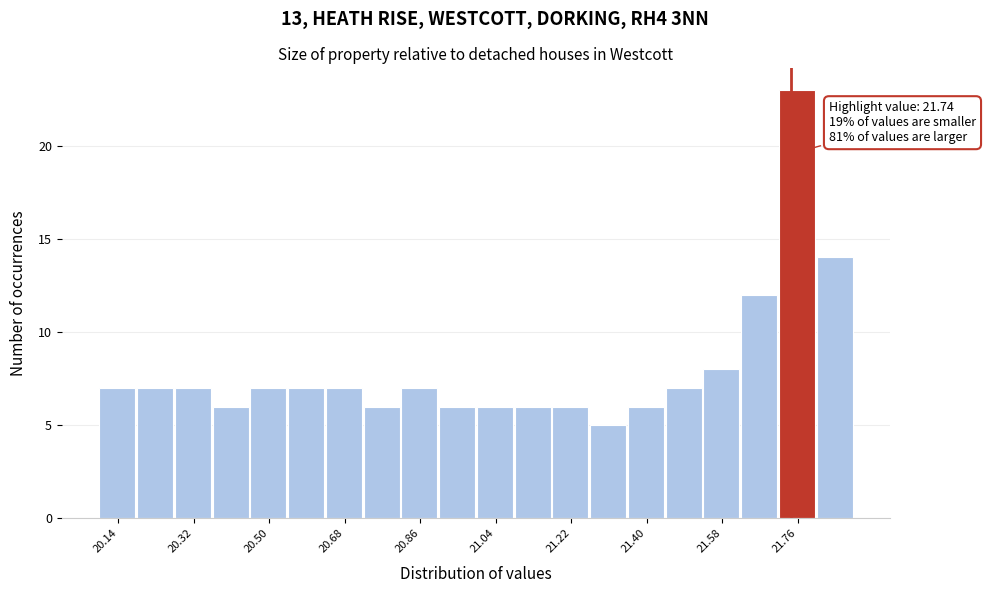

Which range on the x-axis has the tallest bar?

21.72 to 21.80